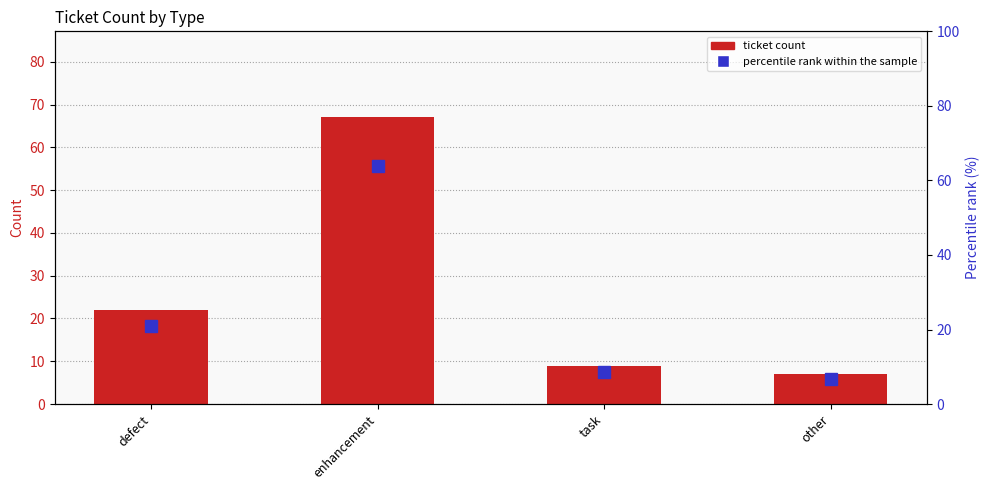

How many groups of bars are there?

4